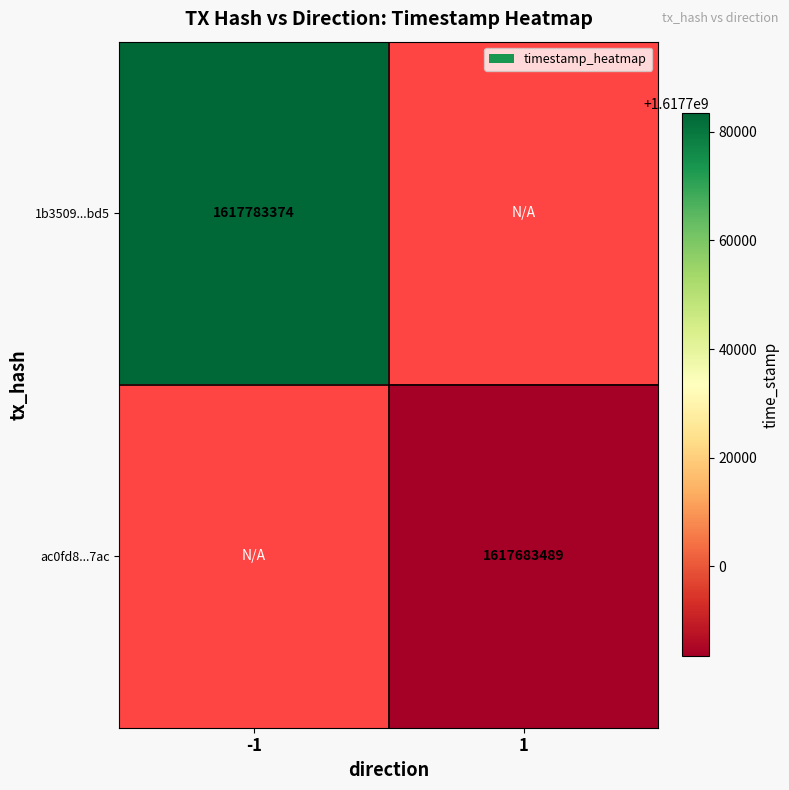

How many distinct data groups are displayed?

2